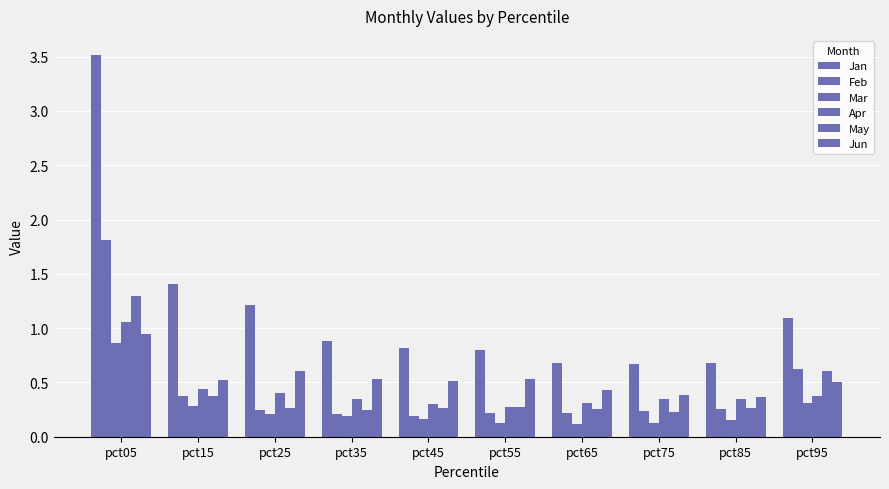

What is the total value across all series at pct85?

2.1